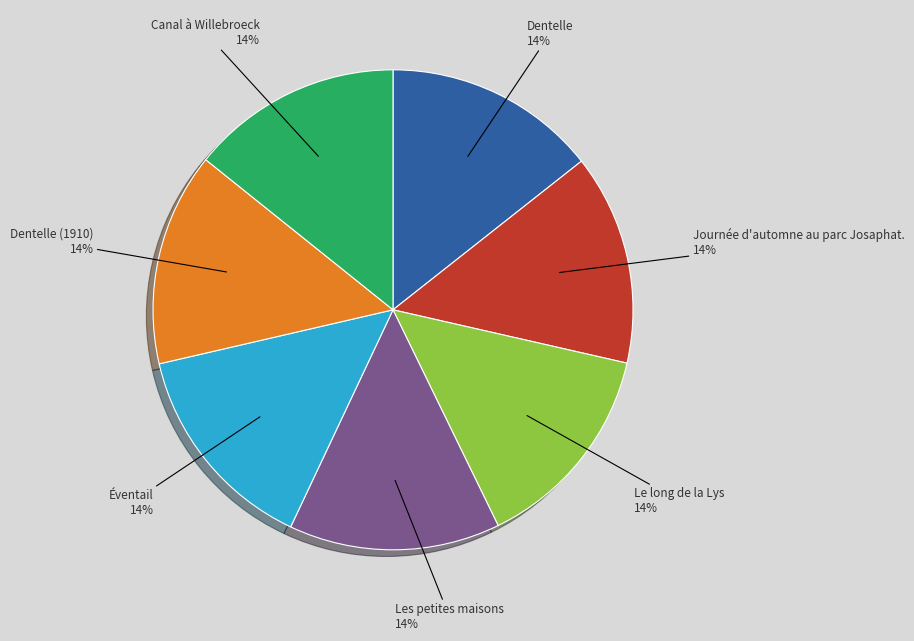

Is there any slice that represents more than half of the pie?

No